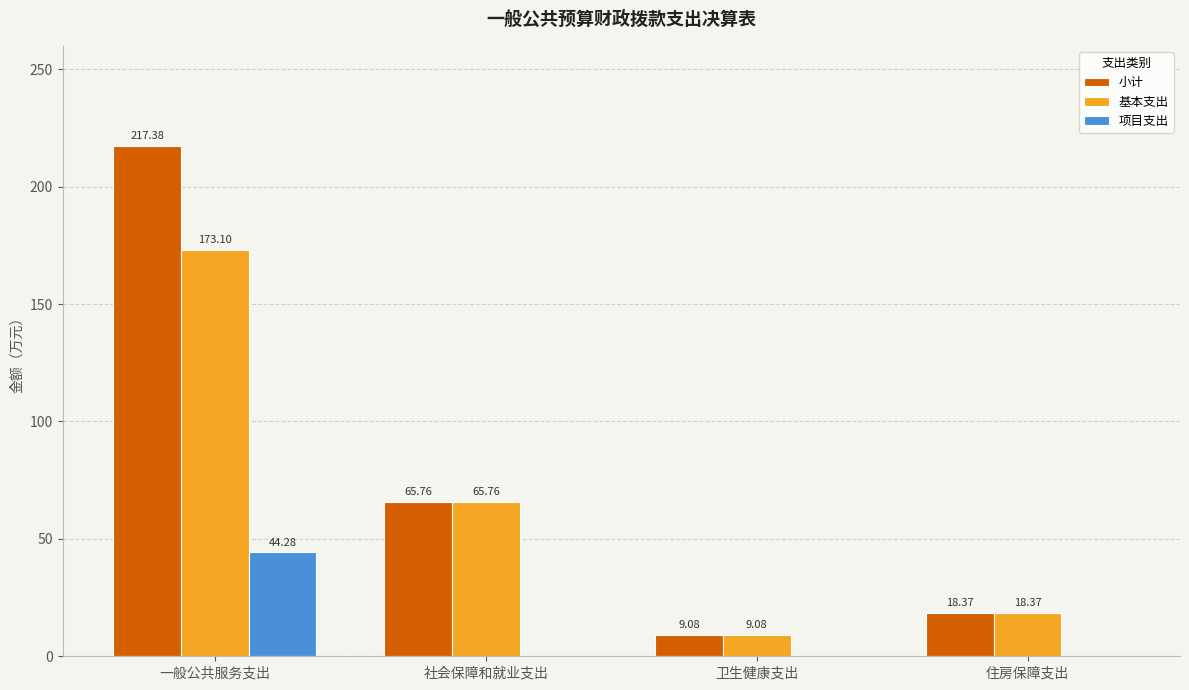

The value of 项目支出 at 卫生健康支出 is -25.7. True or false?

False